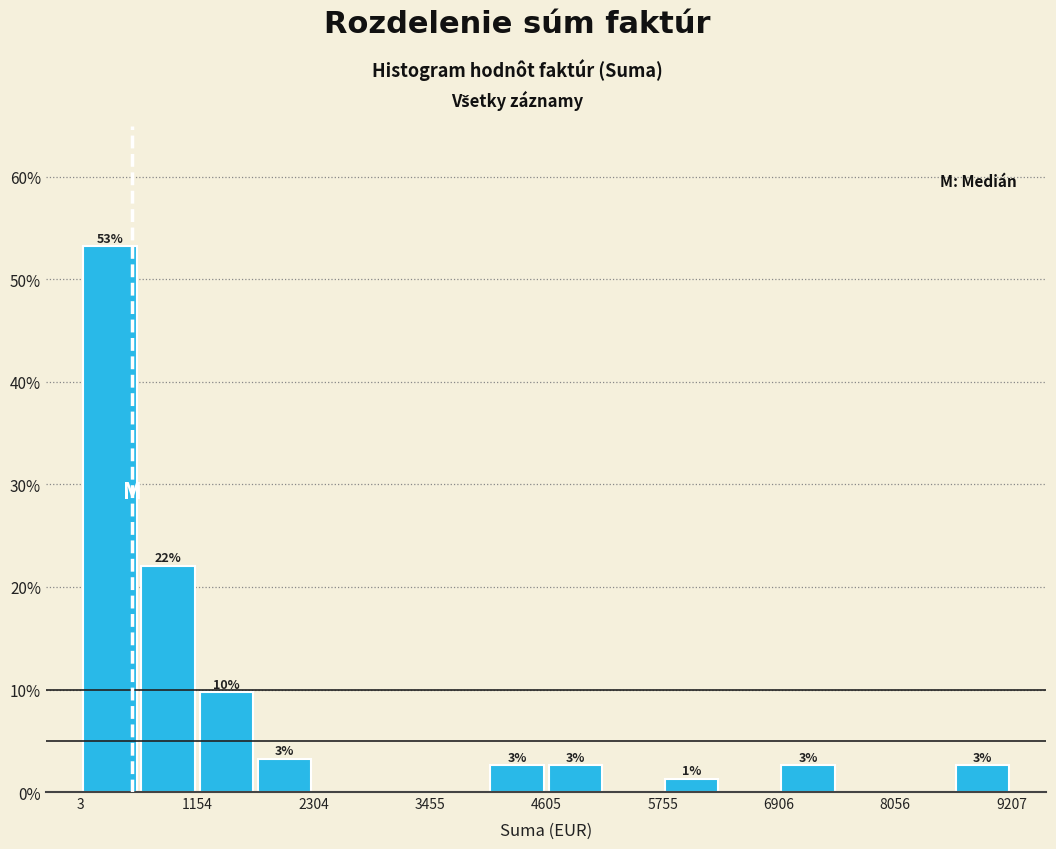

Around what value on the x-axis is the tallest bar? Give the approximate position of its centre, as read against the axis.

200